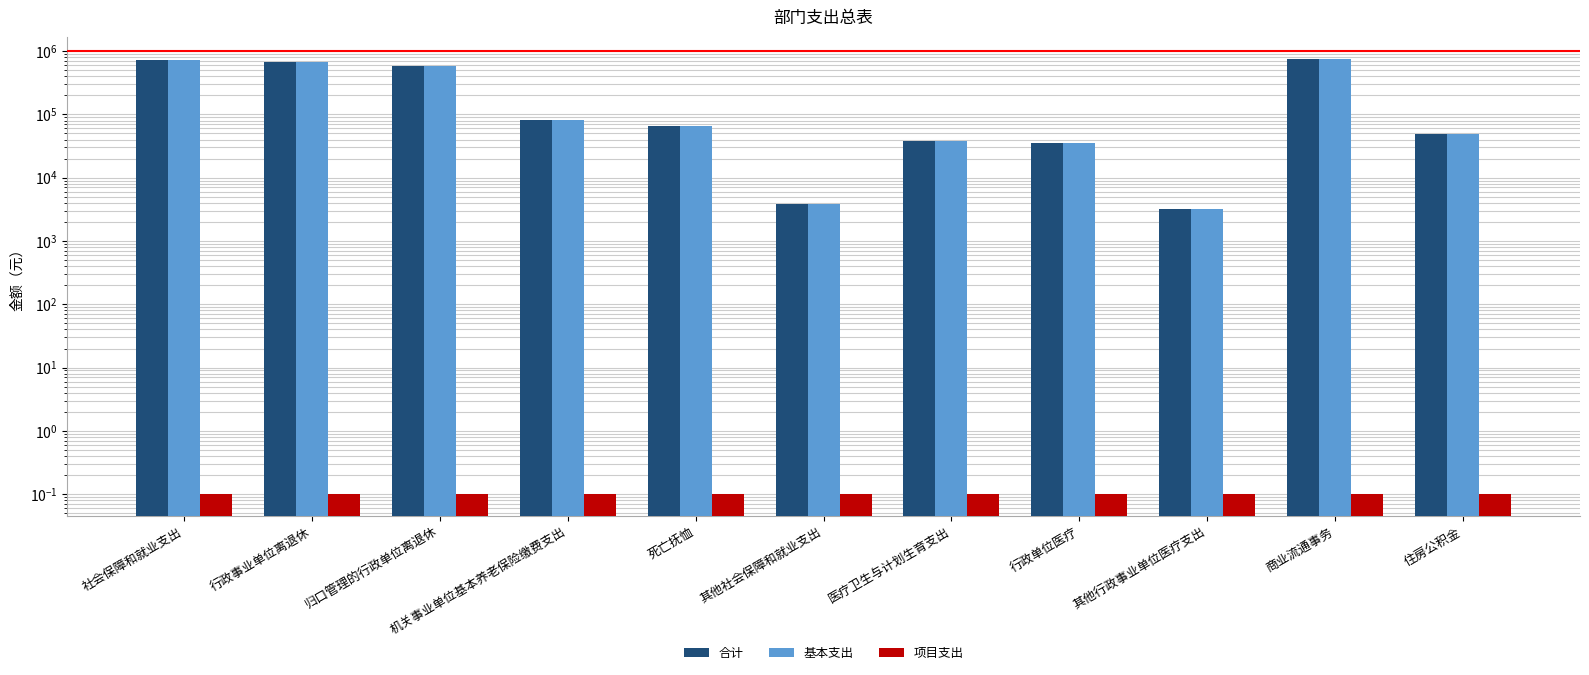

Between 其他行政事业单位医疗支出 and 商业流通事务, which is larger?

商业流通事务